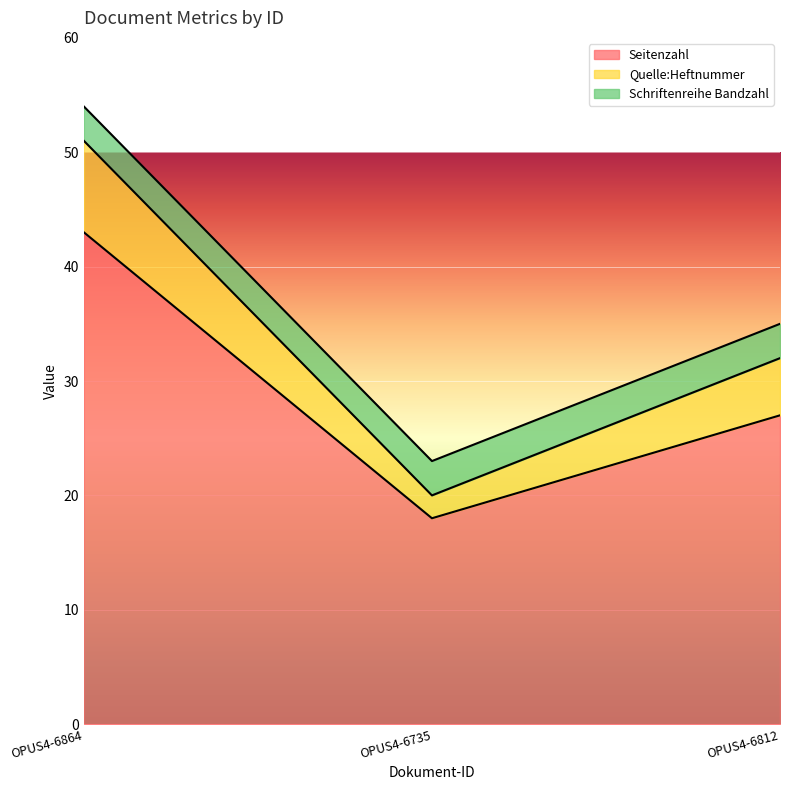

Rank the categories by Seitenzahl value from highest to lowest.

OPUS4-6864, OPUS4-6812, OPUS4-6735